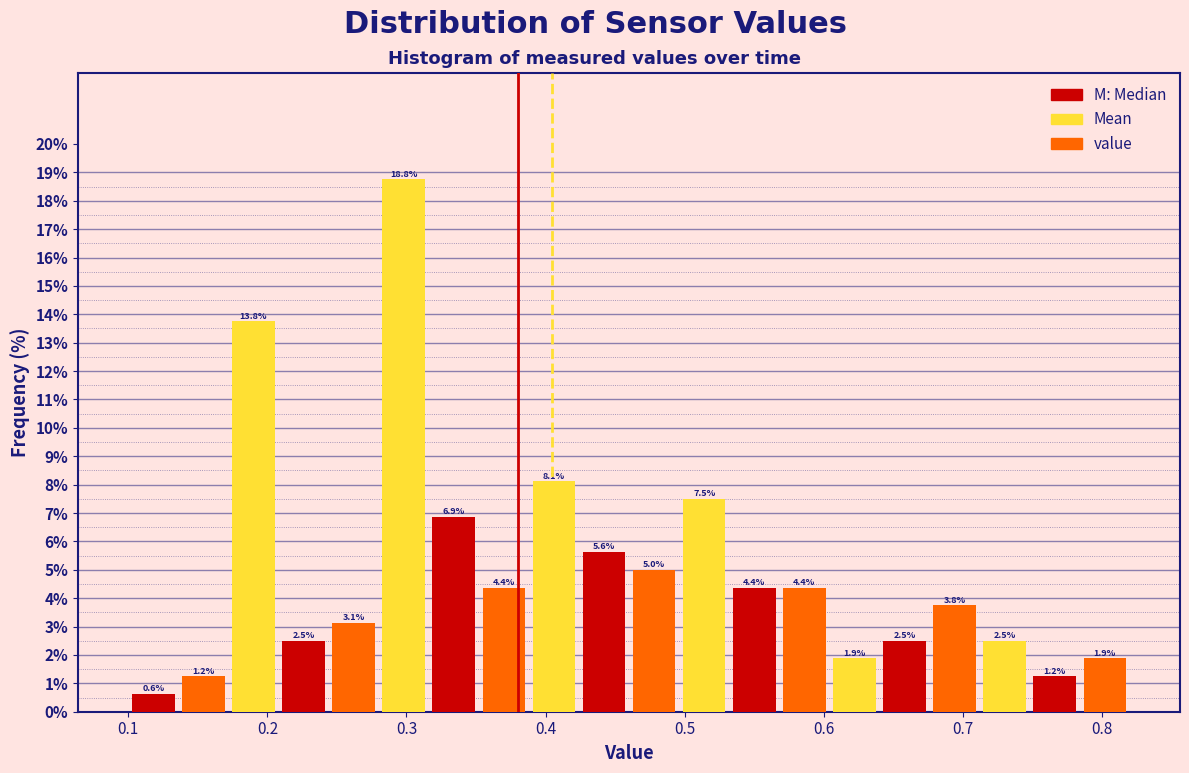

Around what value on the x-axis is the tallest bar? Give the approximate position of its centre, as read against the axis.

0.30